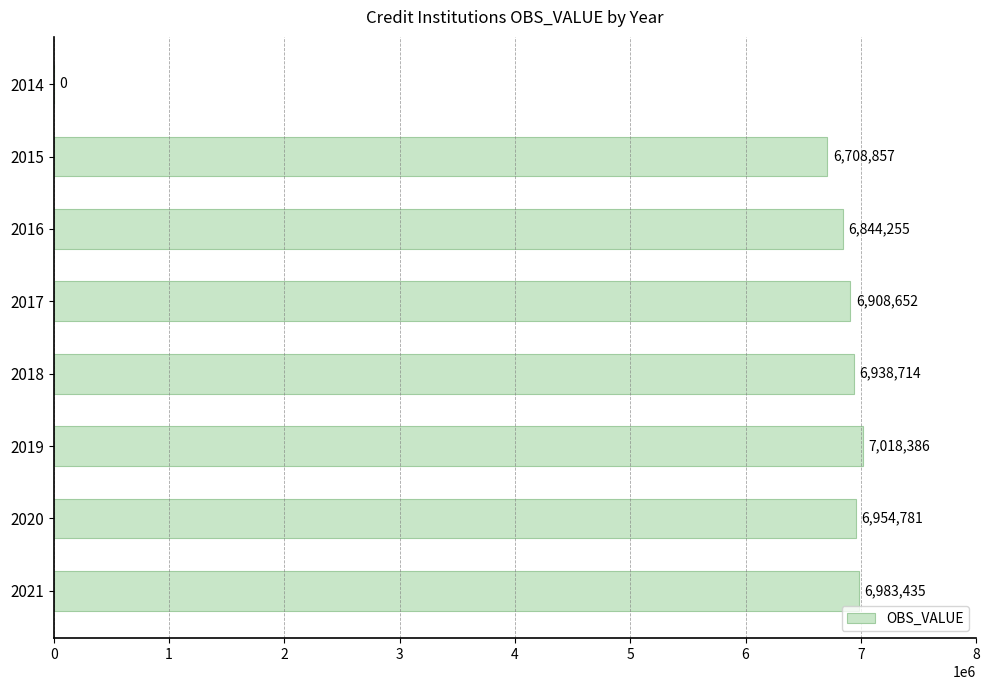

The value at 2014 is 0. True or false?

True